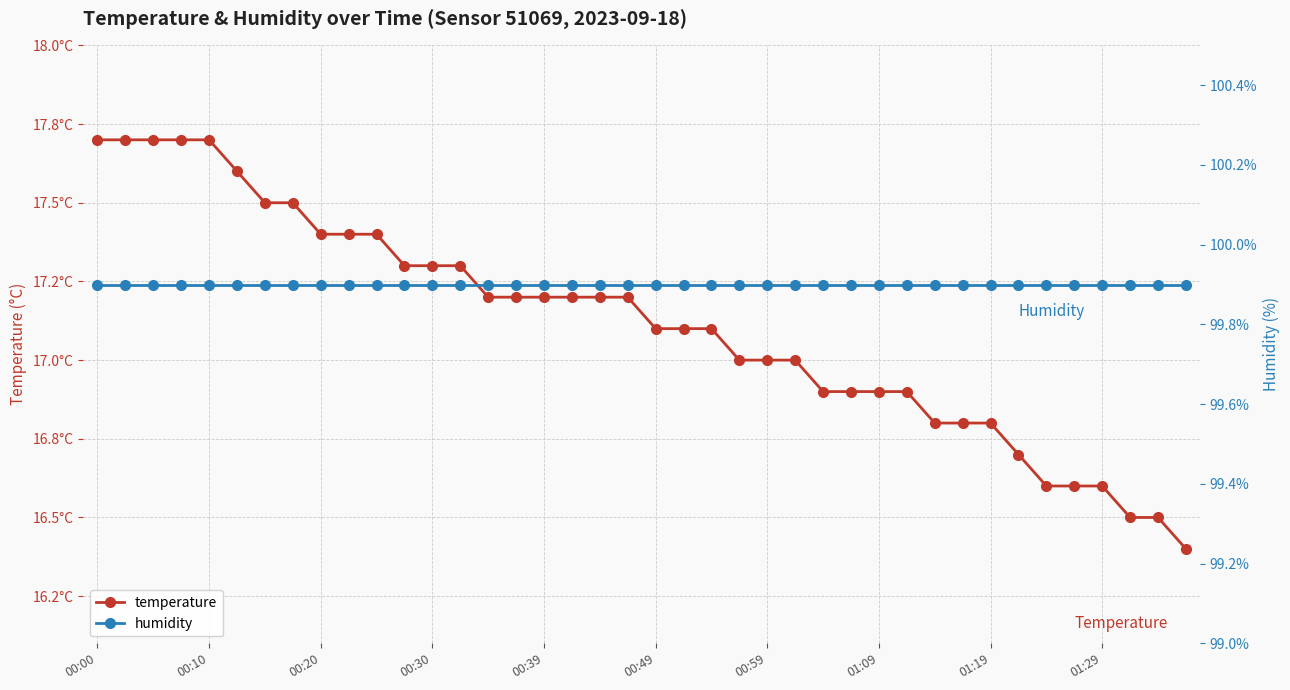

True or false: temperature and humidity intersect in this chart.

False